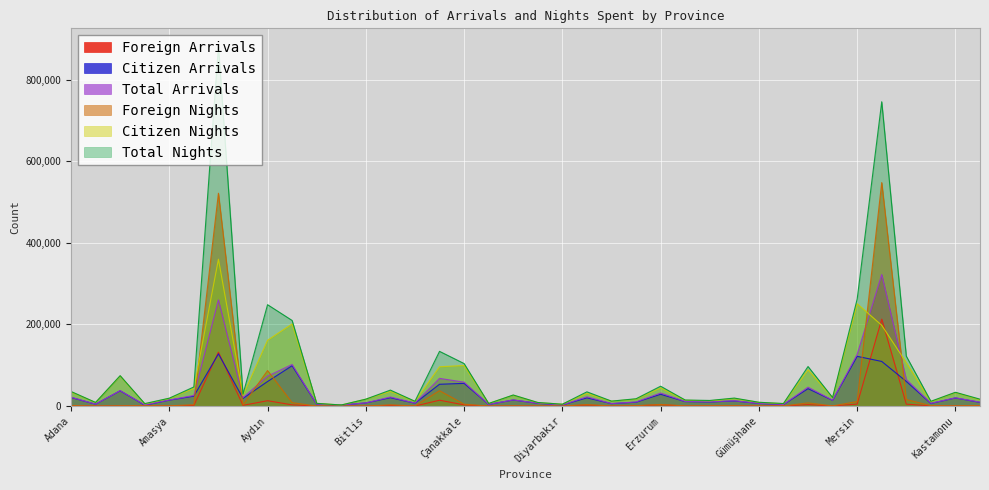

What are all the series names shown in the legend?

Foreign Arrivals, Citizen Arrivals, Total Arrivals, Foreign Nights, Citizen Nights, Total Nights